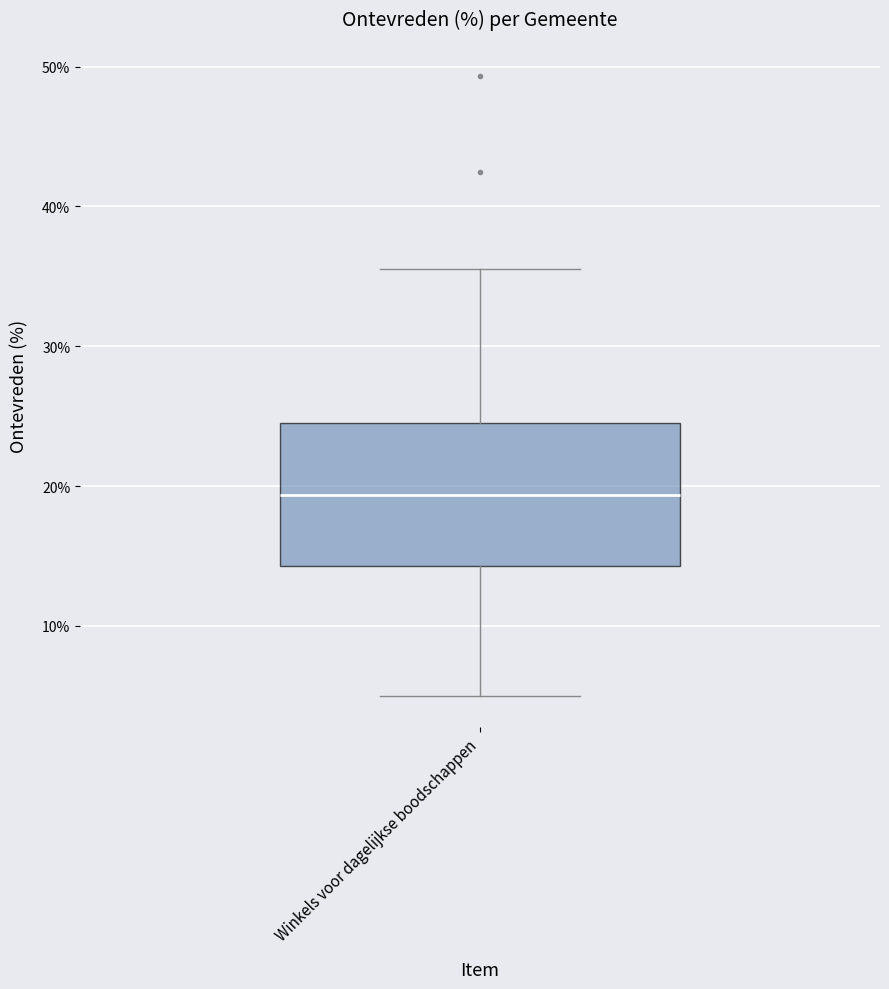

Read this box plot against the y-axis: the position of the median line, the range covered by the box, and the ends of both whiskers. The values are not printed on the chart, so give them approximately, as read against the axis.

median 19, box 14 to 25, whiskers 5 to 36